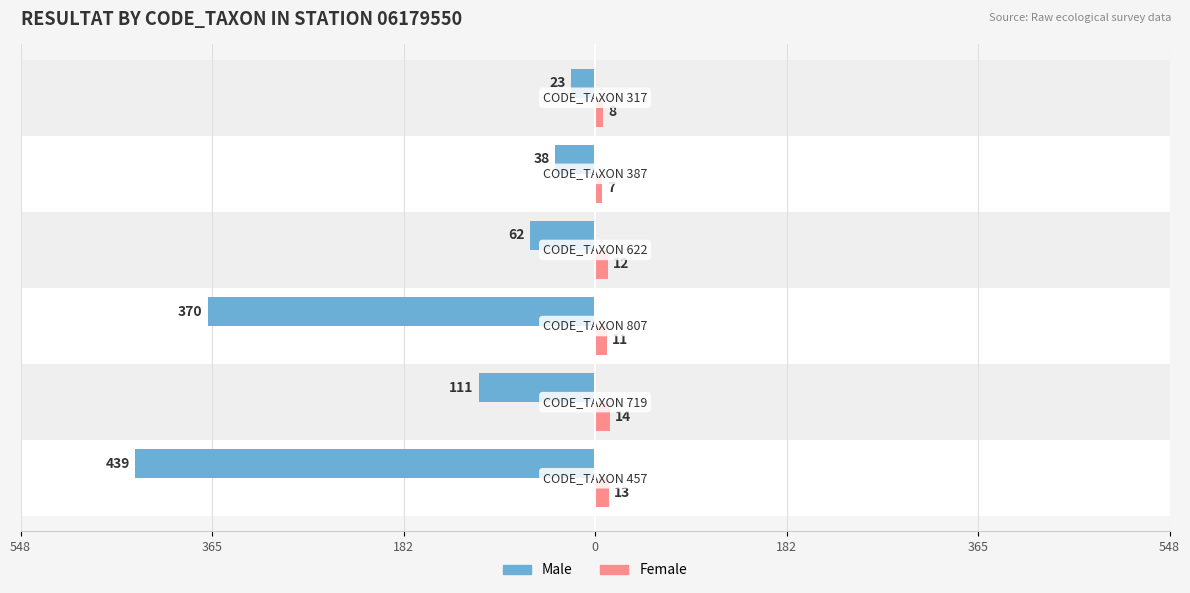

Reading right to left, list all the values displayed in this chart.

Male: -23	-38	-62	-370	-111	-439
Female: 8	7	12	11	14	13